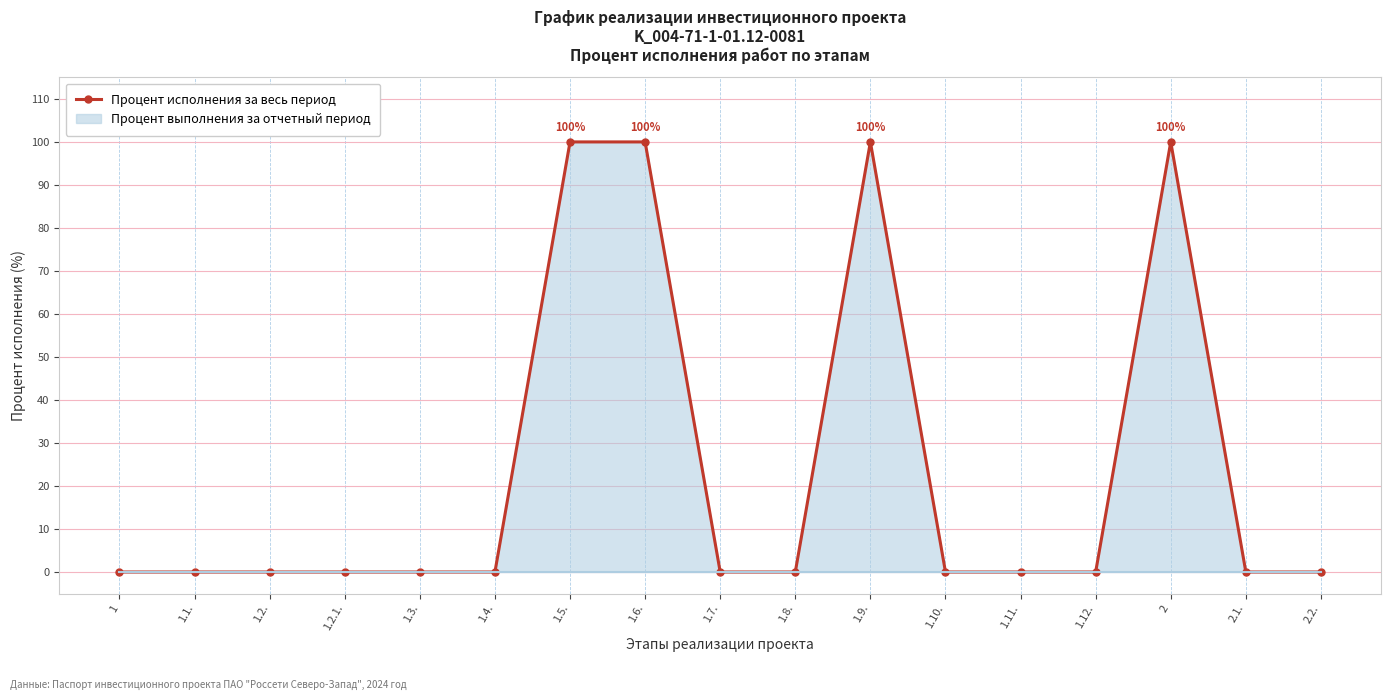

Reading left to right, what are all the values shown in this chart?

1=0	1.1.=0	1.2.=0	1.2.1.=0	1.3.=0	1.4.=0	1.5.=100	1.6.=100	1.7.=0	1.8.=0	1.9.=100	1.10.=0	1.11.=0	1.12.=0	2=100	2.1.=0	2.2.=0